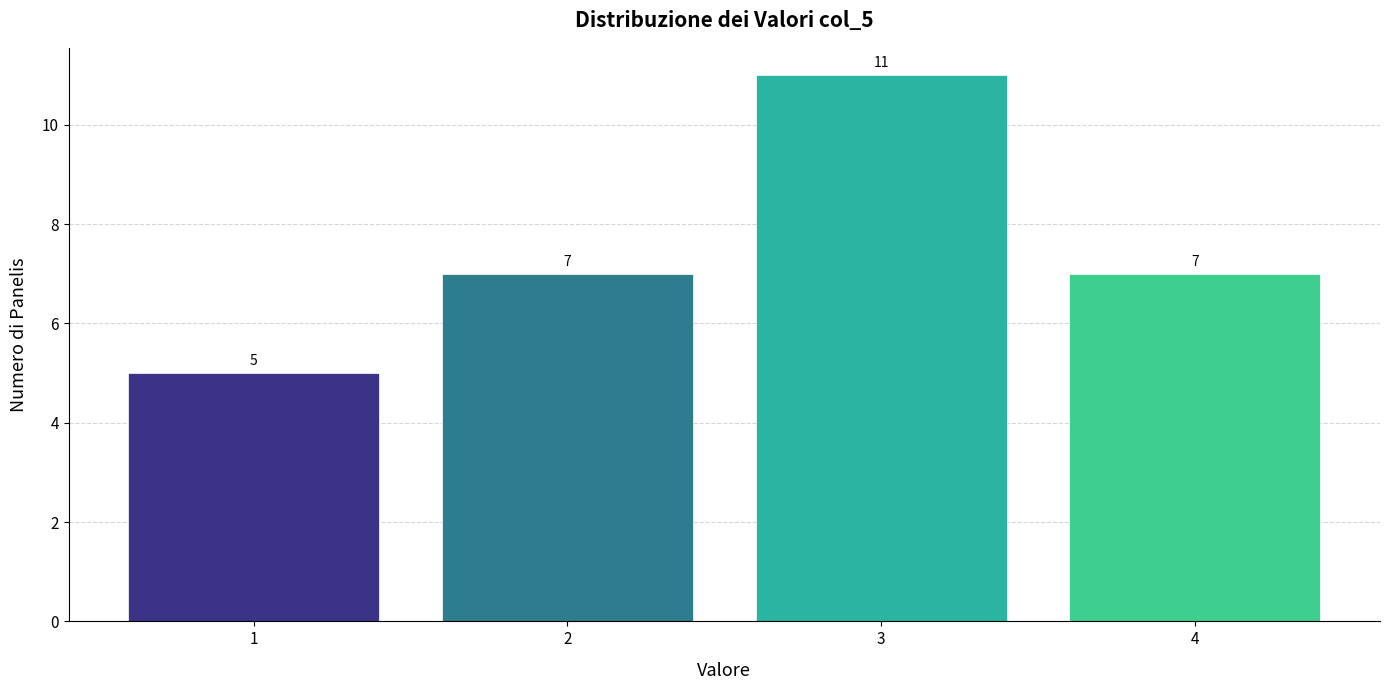

Reading left to right, transcribe all the data shown in this chart.

5	7	11	7